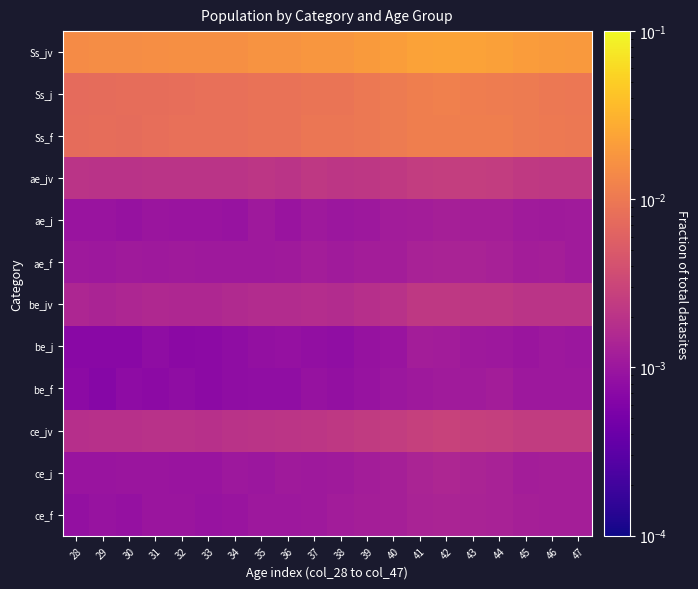

List the series in order of their peak value, lowest first.

be_j, be_f, ae_j, ae_f, ce_f, ce_j, be_jv, ae_jv, ce_jv, Ss_f, Ss_j, Ss_jv